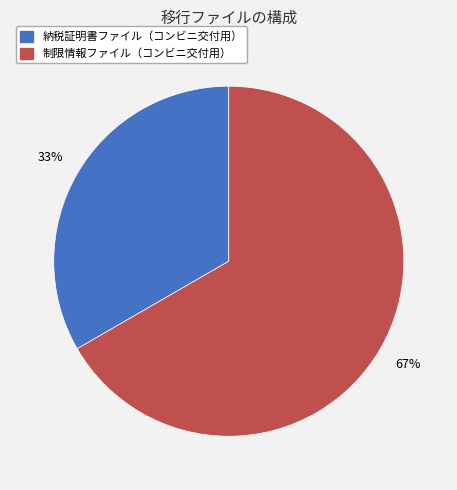

Which has a higher value, 納税証明書ファイル（コンビニ交付用） or 制限情報ファイル（コンビニ交付用）?

制限情報ファイル（コンビニ交付用）